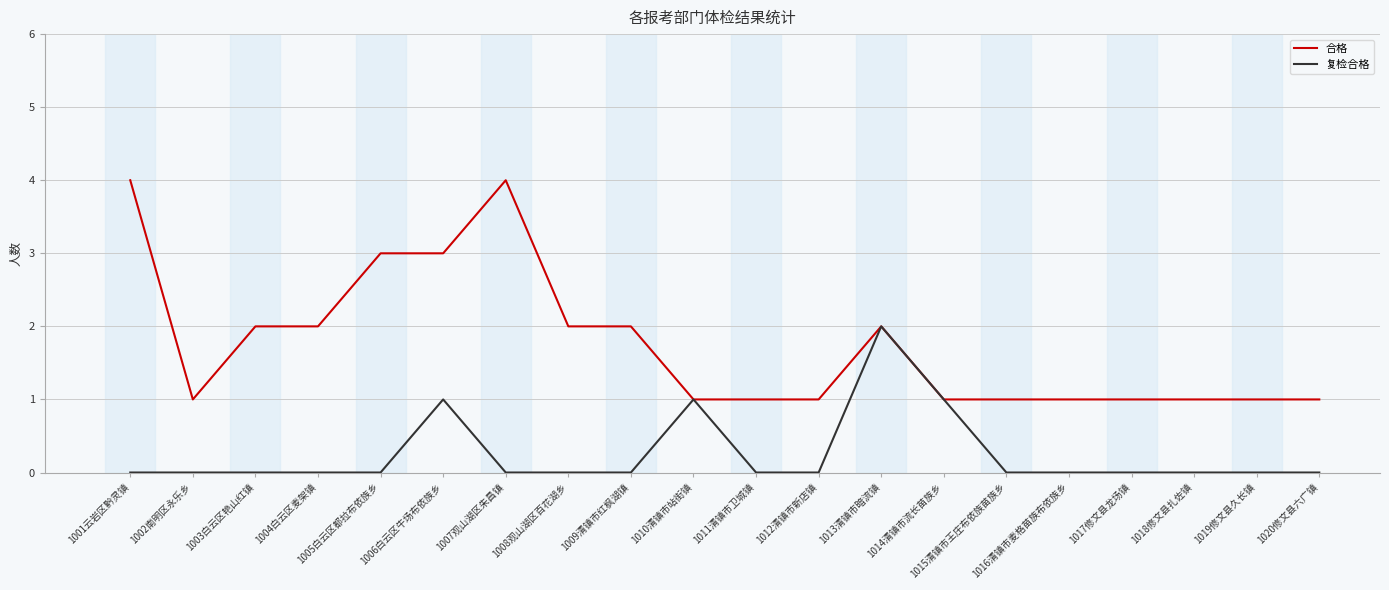

At which label does 复检合格 reach its peak?

1013清镇市暗流镇